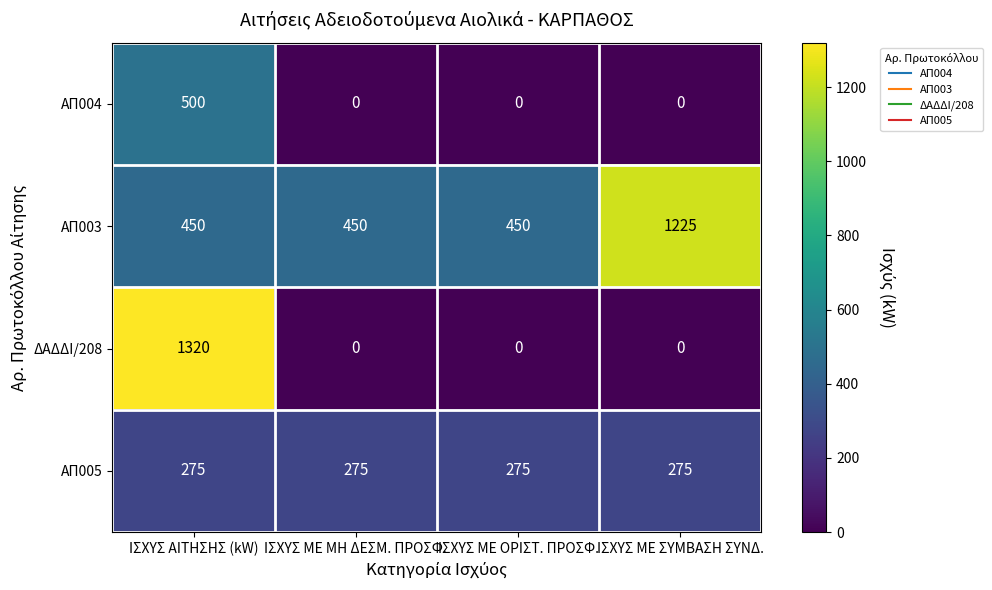

At how many categories does at least one series exceed 193?

4